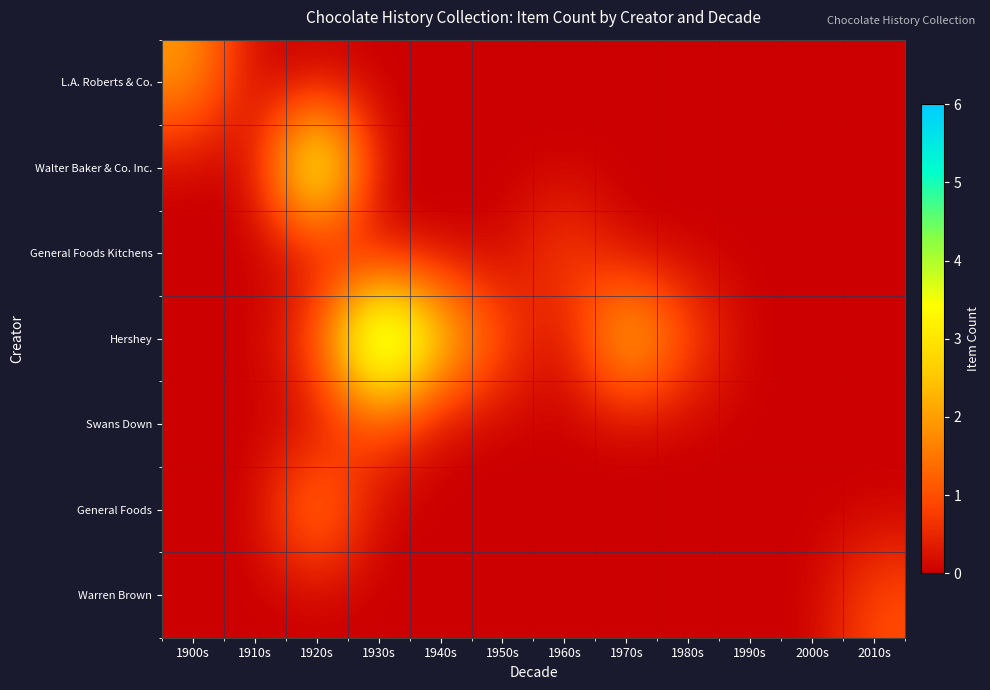

Reading right to left, what are all the values shown in this chart?

L.A. Roberts & Co.: 2010s=0	2000s=0	1990s=0	1980s=0	1970s=0	1960s=0	1950s=0	1940s=0	1930s=0	1920s=0	1910s=0	1900s=2
Walter Baker & Co. Inc.: 2010s=0	2000s=0	1990s=0	1980s=0	1970s=0	1960s=0	1950s=0	1940s=0	1930s=0	1920s=5	1910s=0	1900s=0
General Foods Kitchens: 2010s=0	2000s=0	1990s=0	1980s=0	1970s=0	1960s=1	1950s=0	1940s=0	1930s=0	1920s=0	1910s=0	1900s=0
Hershey: 2010s=0	2000s=0	1990s=0	1980s=1	1970s=3	1960s=0	1950s=1	1940s=3	1930s=6	1920s=1	1910s=0	1900s=0
Swans Down: 2010s=0	2000s=0	1990s=0	1980s=0	1970s=0	1960s=0	1950s=0	1940s=0	1930s=1	1920s=0	1910s=0	1900s=0
General Foods: 2010s=0	2000s=0	1990s=0	1980s=0	1970s=0	1960s=0	1950s=0	1940s=0	1930s=0	1920s=2	1910s=0	1900s=0
Warren Brown: 2010s=1	2000s=0	1990s=0	1980s=0	1970s=0	1960s=0	1950s=0	1940s=0	1930s=0	1920s=0	1910s=0	1900s=0